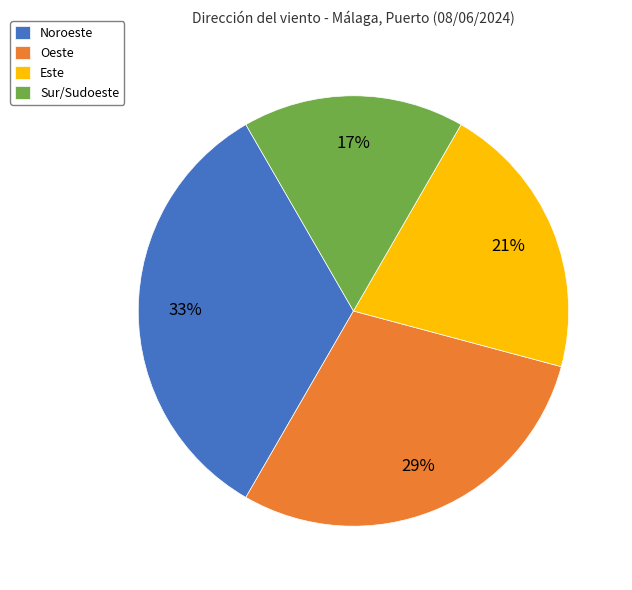

Approximately how many times larger is the value at Sur/Sudoeste compared to Oeste?

0.6